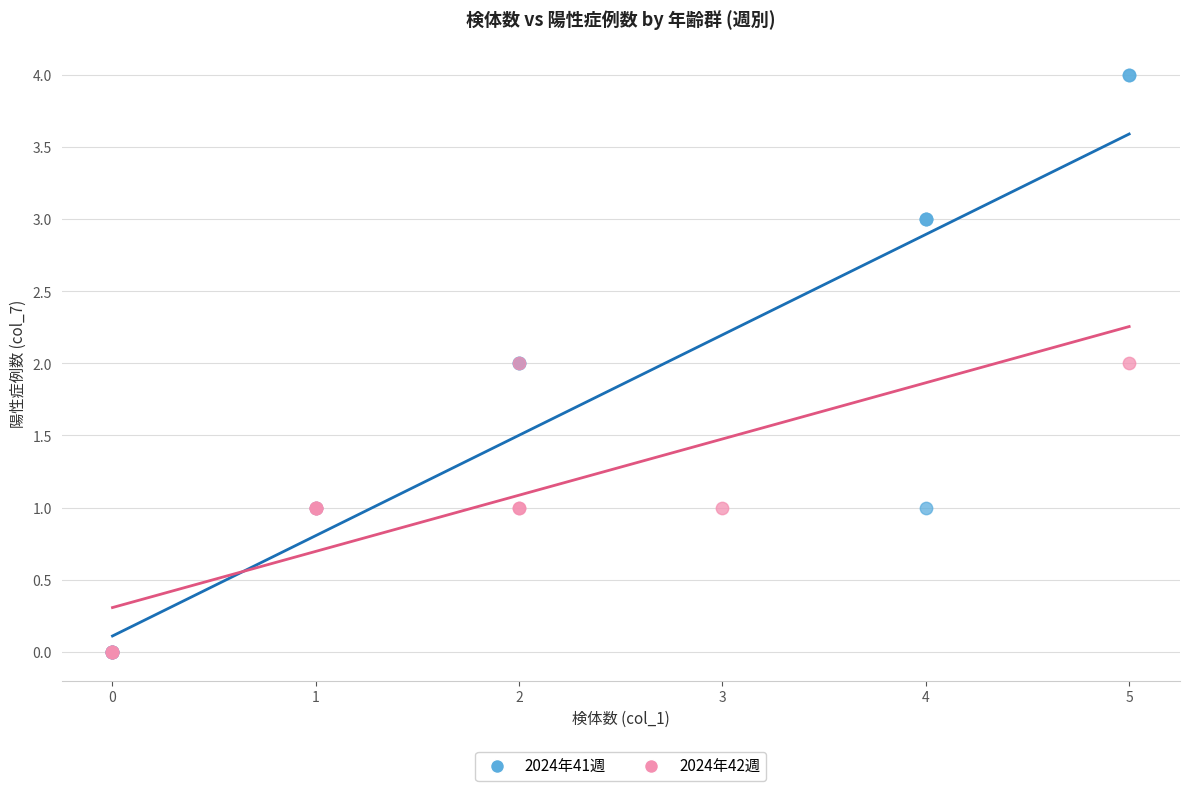

Which series reaches the maximum Y coordinate?

2024年41週